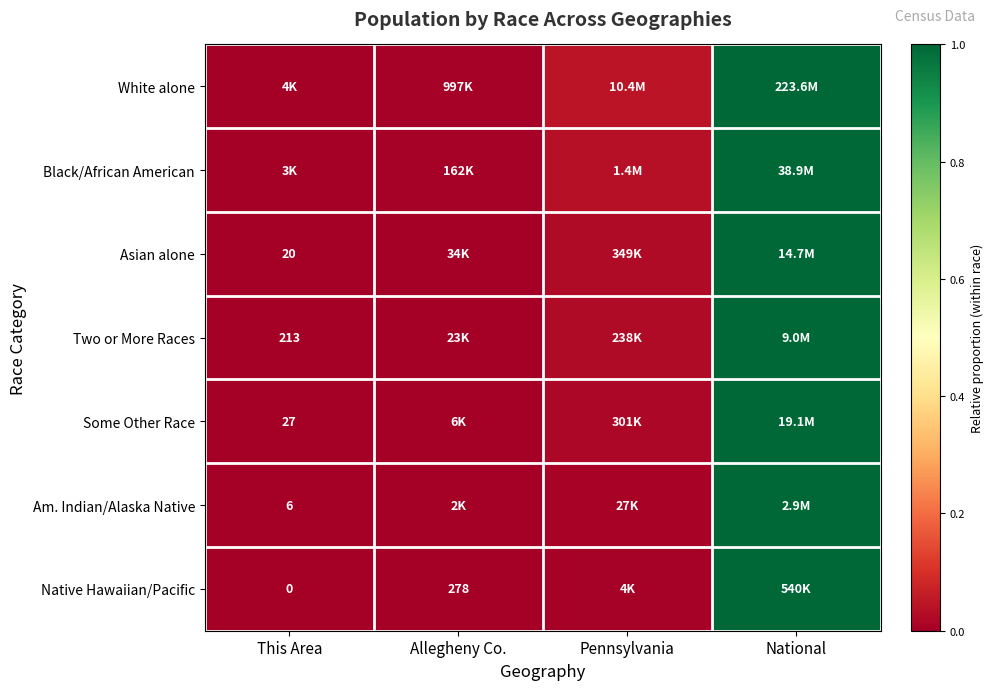

At which label is Black/African American closest to 0?

This Area